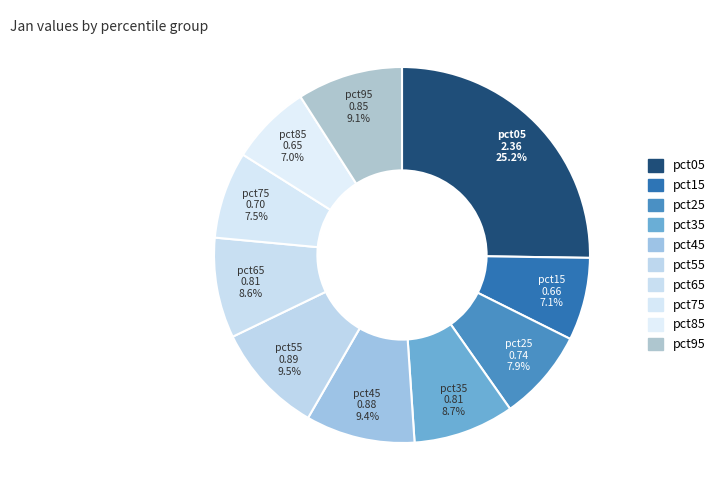

To the nearest percent, what portion does pct45 represent?

9%